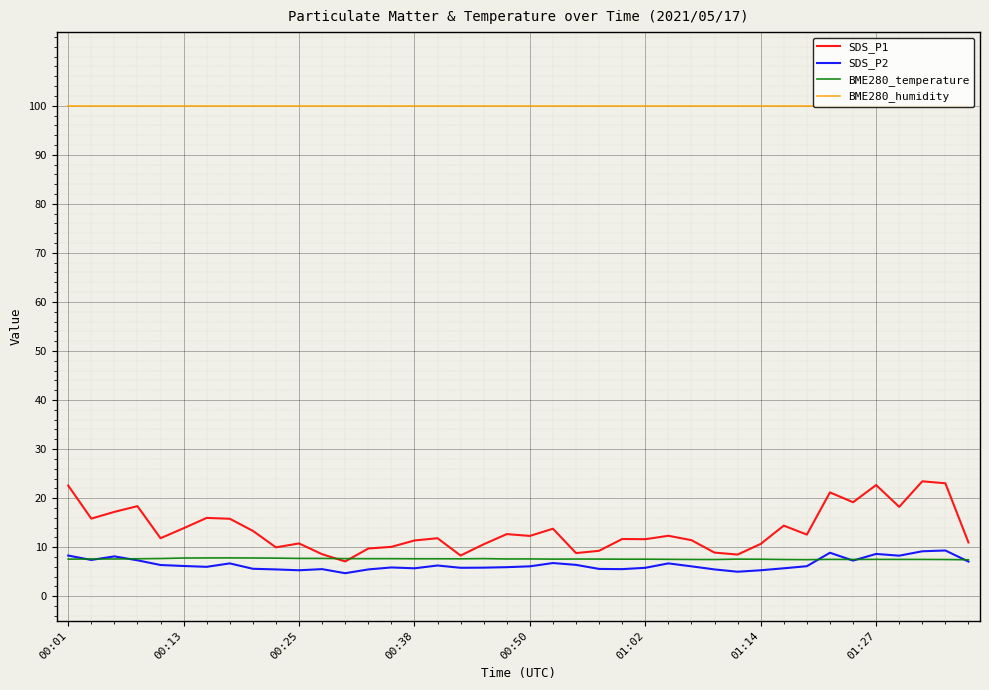

What is the minimum value for BME280_humidity?

100.0